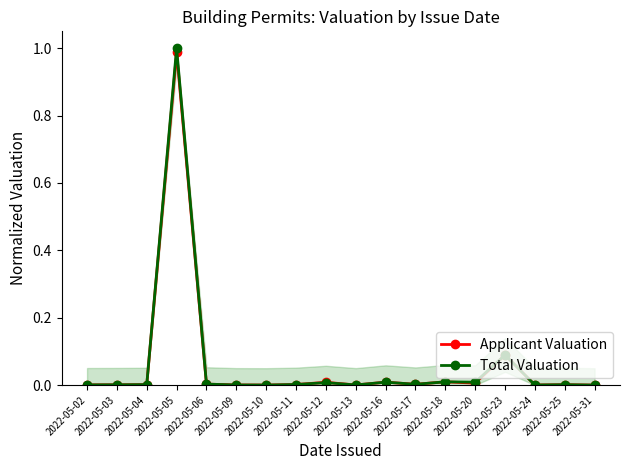

Where is the first local minimum for Applicant Valuation?

2022-05-10